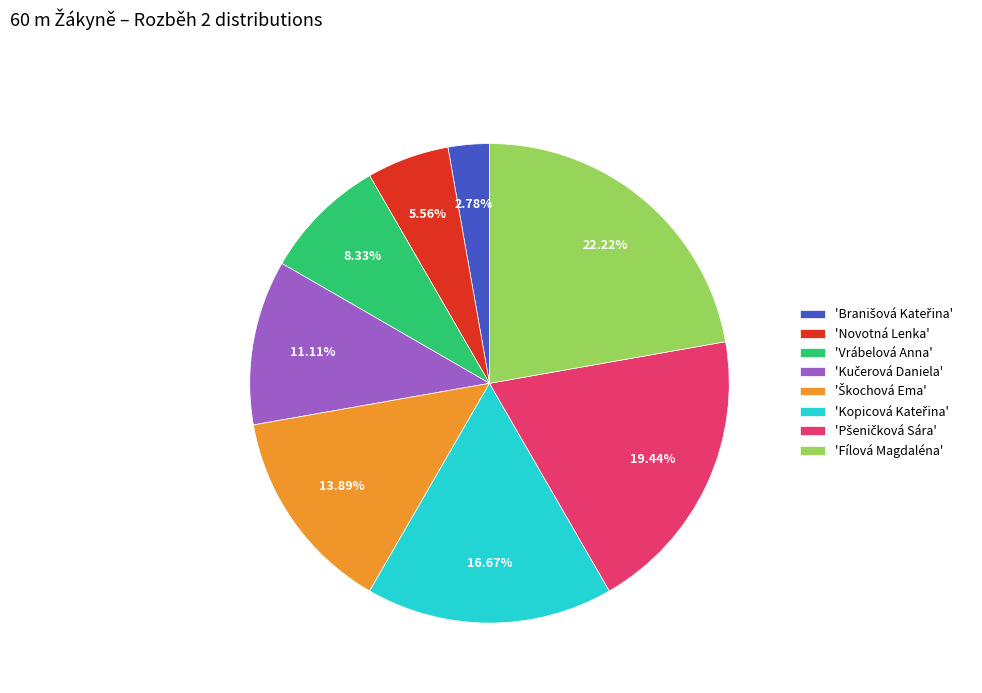

Which slice is the largest?

'Fílová Magdaléna'